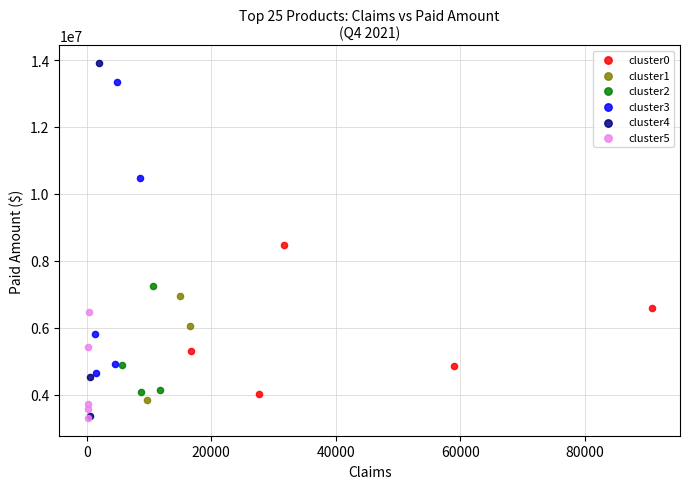

Which series contains the highest Y value?

cluster4